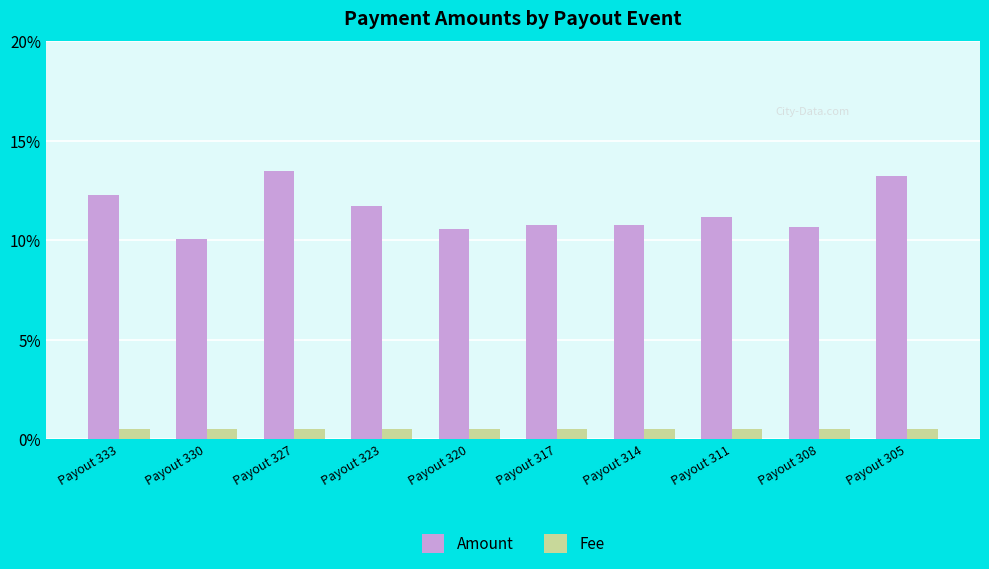

What are all the series names shown in the legend?

Amount, Fee